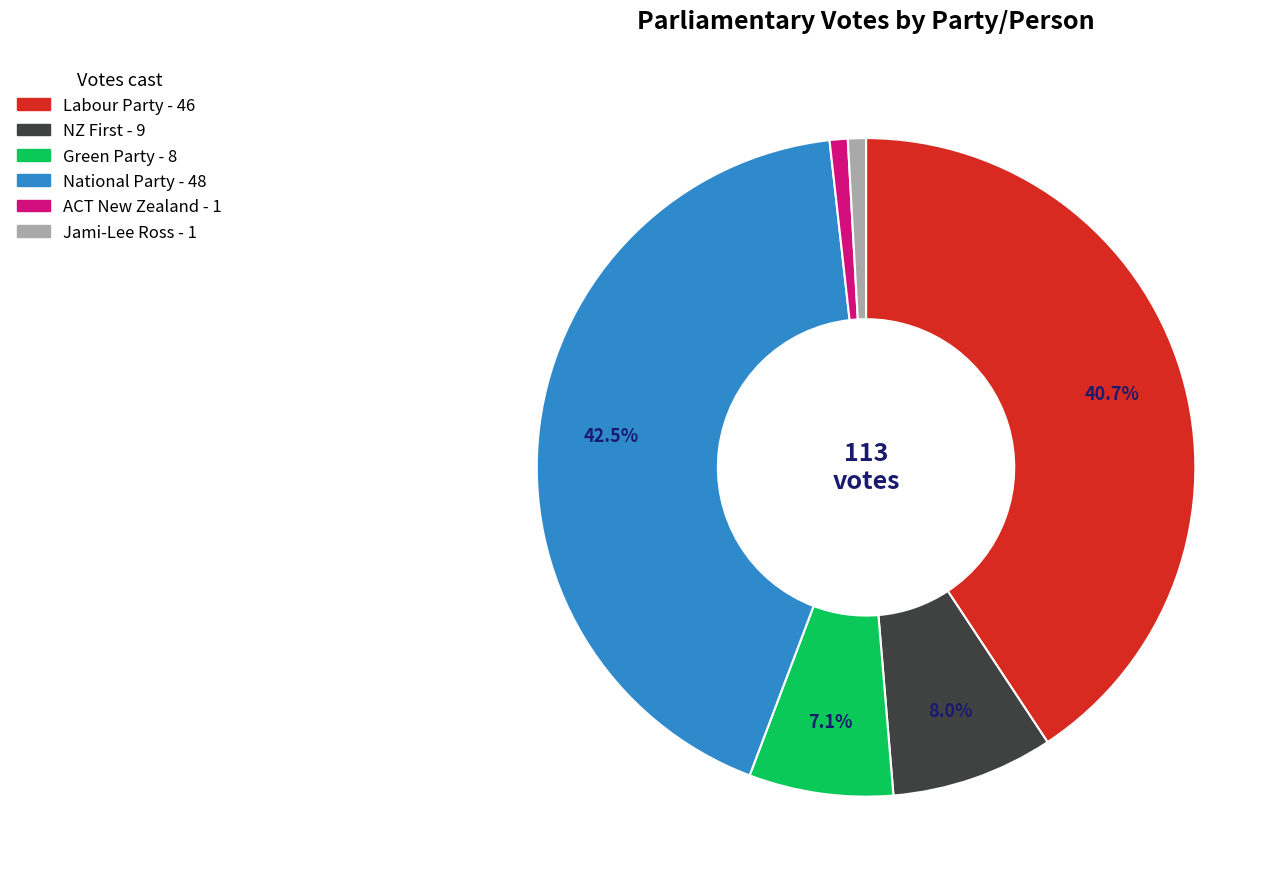

Which has a higher value, Green Party or Jami-Lee Ross?

Green Party